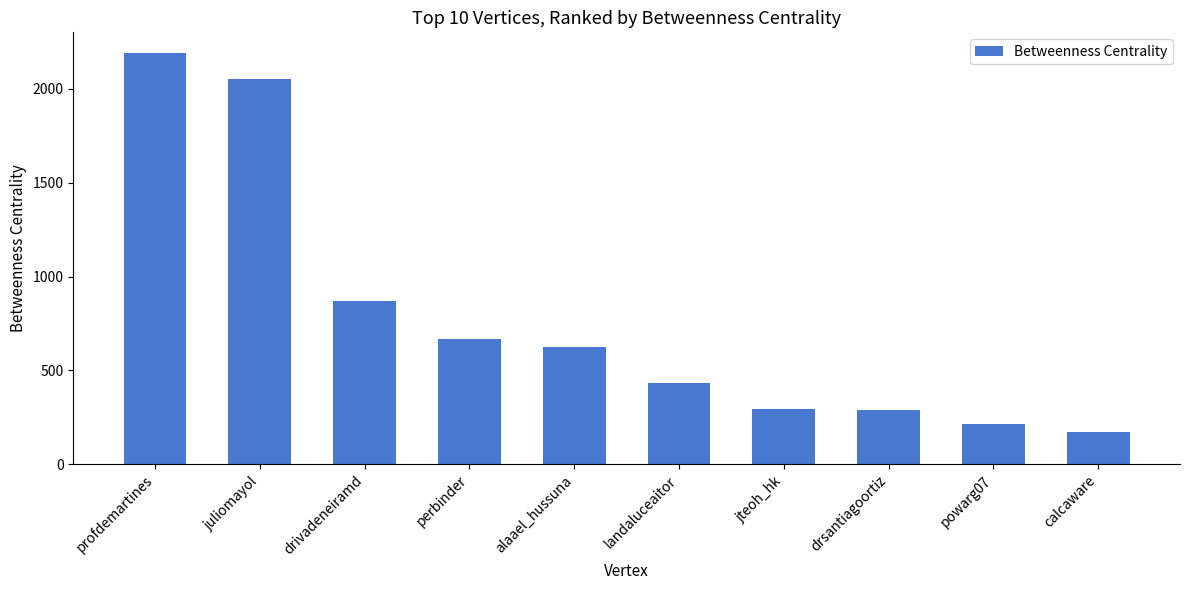

Is it true that the value at calcaware is 170.3?

True